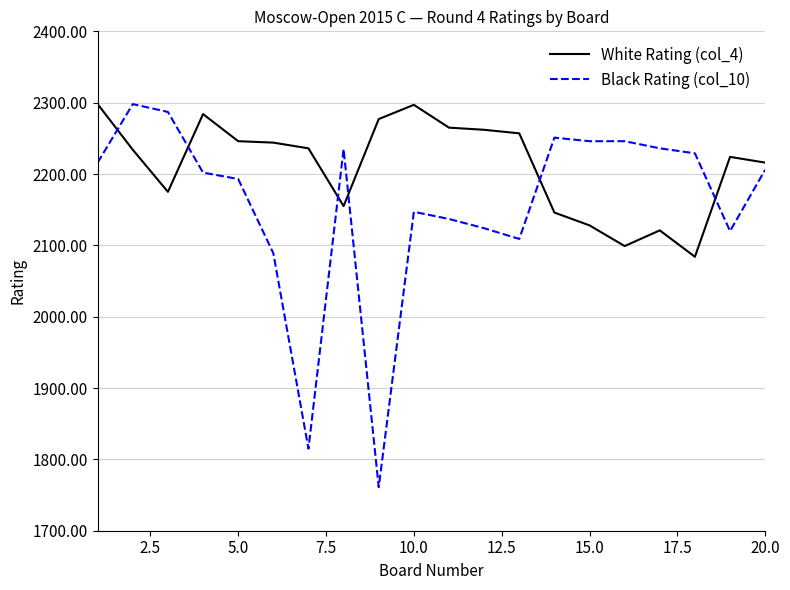

Rank the series by their average value, from lowest to highest.

Black Rating (col_10), White Rating (col_4)